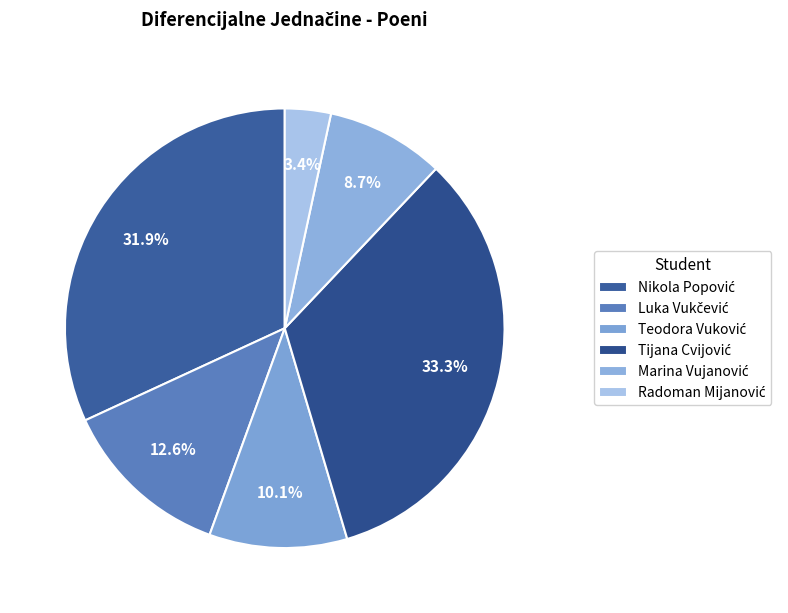

How many slices are in this pie chart?

6